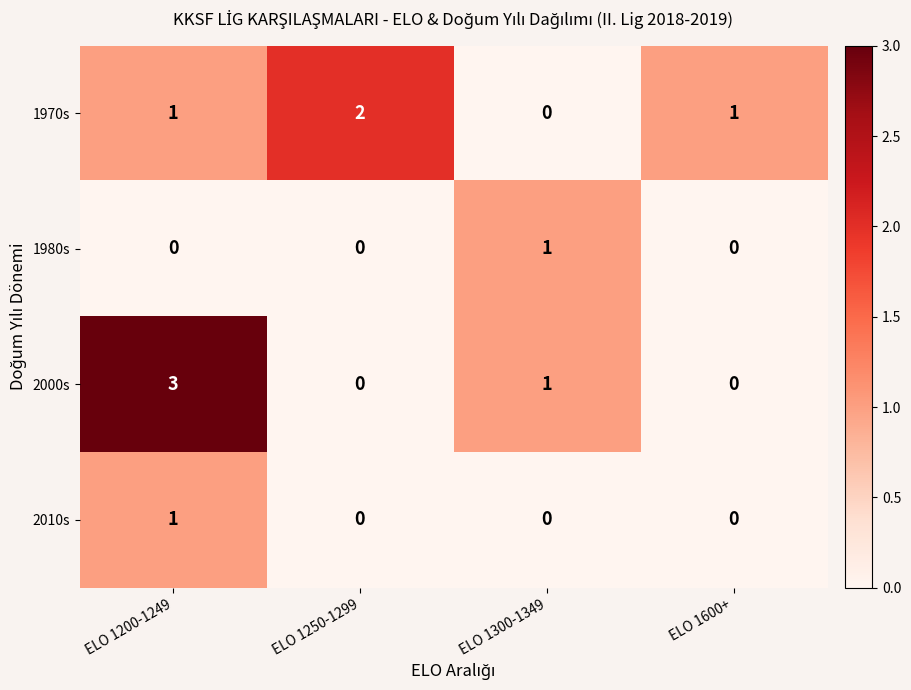

True or false: 2010s has a value of -1 at ELO 1600+.

False